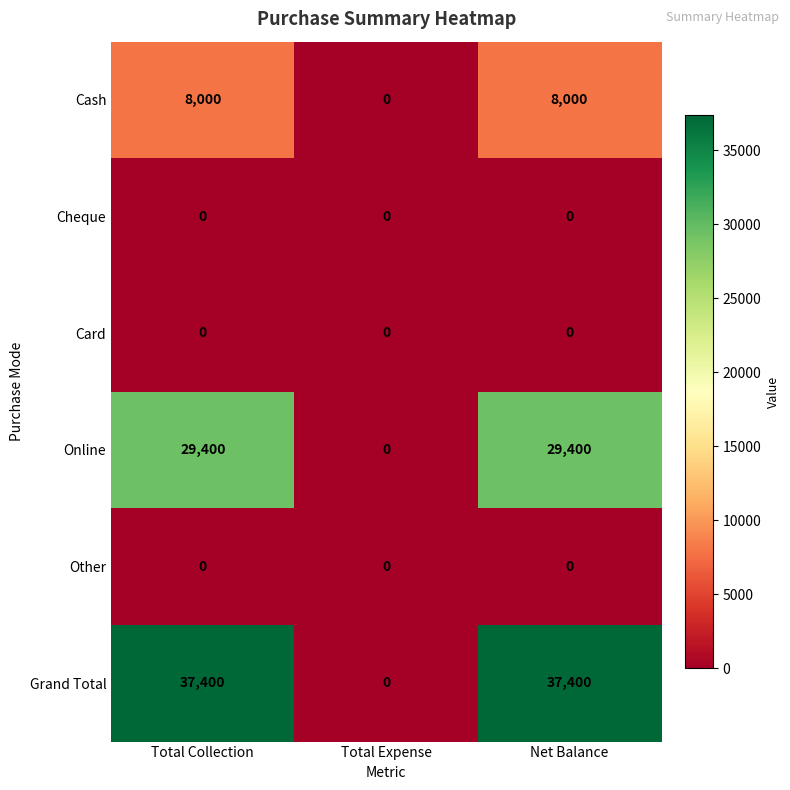

Which series has the largest total across all categories?

Grand Total